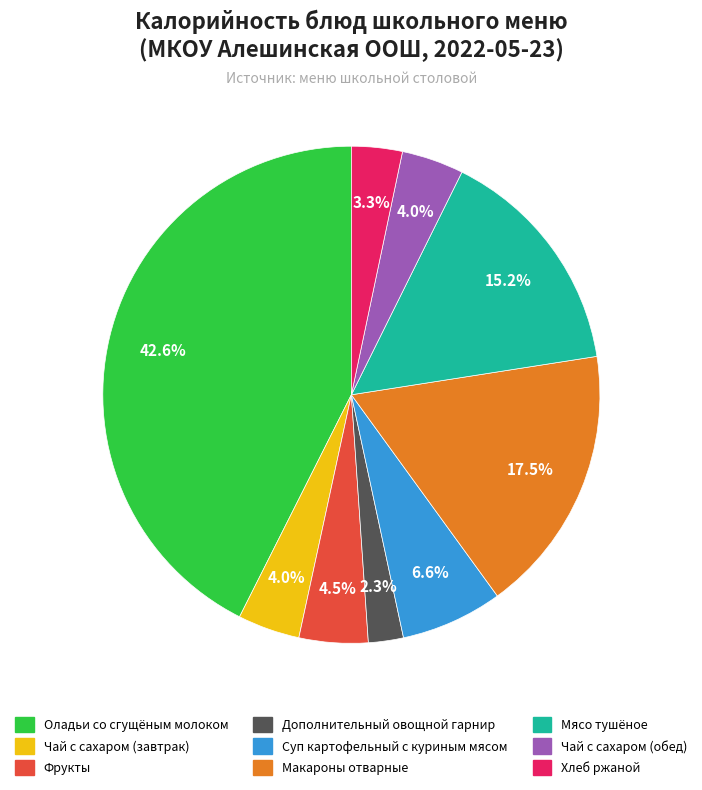

What percentage is the Мясо тушёное slice, to the nearest percent?

15%